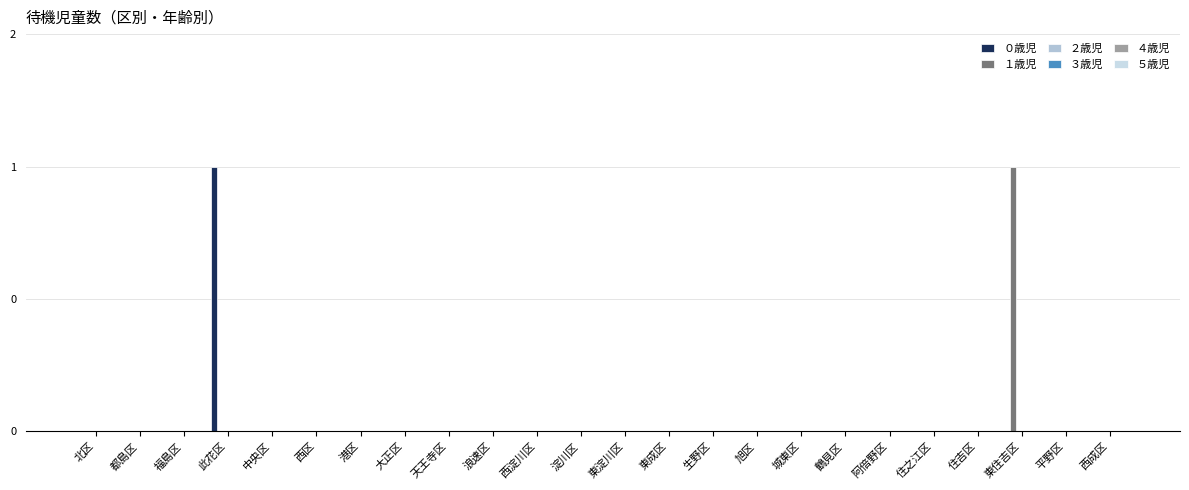

Reading right to left, list all the values displayed in this chart.

０歳児: 西成区=0	平野区=0	東住吉区=0	住吉区=0	住之江区=0	阿倍野区=0	鶴見区=0	城東区=0	旭区=0	生野区=0	東成区=0	東淀川区=0	淀川区=0	西淀川区=0	浪速区=0	天王寺区=0	大正区=0	港区=0	西区=0	中央区=0	此花区=1	福島区=0	都島区=0	北区=0
１歳児: 西成区=0	平野区=0	東住吉区=1	住吉区=0	住之江区=0	阿倍野区=0	鶴見区=0	城東区=0	旭区=0	生野区=0	東成区=0	東淀川区=0	淀川区=0	西淀川区=0	浪速区=0	天王寺区=0	大正区=0	港区=0	西区=0	中央区=0	此花区=0	福島区=0	都島区=0	北区=0
２歳児: 西成区=0	平野区=0	東住吉区=0	住吉区=0	住之江区=0	阿倍野区=0	鶴見区=0	城東区=0	旭区=0	生野区=0	東成区=0	東淀川区=0	淀川区=0	西淀川区=0	浪速区=0	天王寺区=0	大正区=0	港区=0	西区=0	中央区=0	此花区=0	福島区=0	都島区=0	北区=0
３歳児: 西成区=0	平野区=0	東住吉区=0	住吉区=0	住之江区=0	阿倍野区=0	鶴見区=0	城東区=0	旭区=0	生野区=0	東成区=0	東淀川区=0	淀川区=0	西淀川区=0	浪速区=0	天王寺区=0	大正区=0	港区=0	西区=0	中央区=0	此花区=0	福島区=0	都島区=0	北区=0
４歳児: 西成区=0	平野区=0	東住吉区=0	住吉区=0	住之江区=0	阿倍野区=0	鶴見区=0	城東区=0	旭区=0	生野区=0	東成区=0	東淀川区=0	淀川区=0	西淀川区=0	浪速区=0	天王寺区=0	大正区=0	港区=0	西区=0	中央区=0	此花区=0	福島区=0	都島区=0	北区=0
５歳児: 西成区=0	平野区=0	東住吉区=0	住吉区=0	住之江区=0	阿倍野区=0	鶴見区=0	城東区=0	旭区=0	生野区=0	東成区=0	東淀川区=0	淀川区=0	西淀川区=0	浪速区=0	天王寺区=0	大正区=0	港区=0	西区=0	中央区=0	此花区=0	福島区=0	都島区=0	北区=0